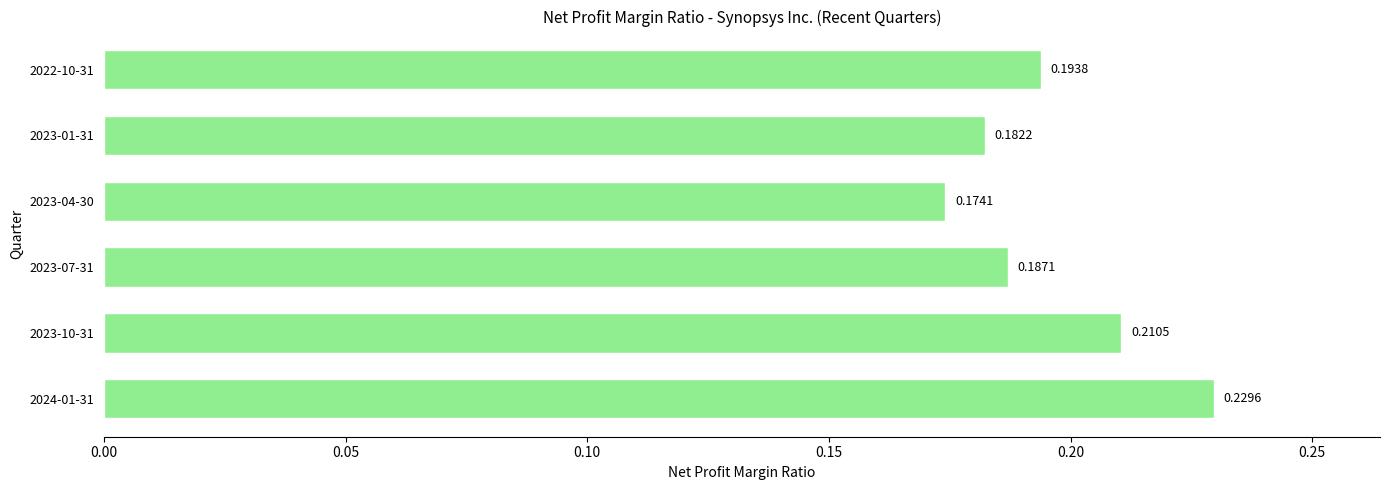

Count the values in the range 0 to 1.

6